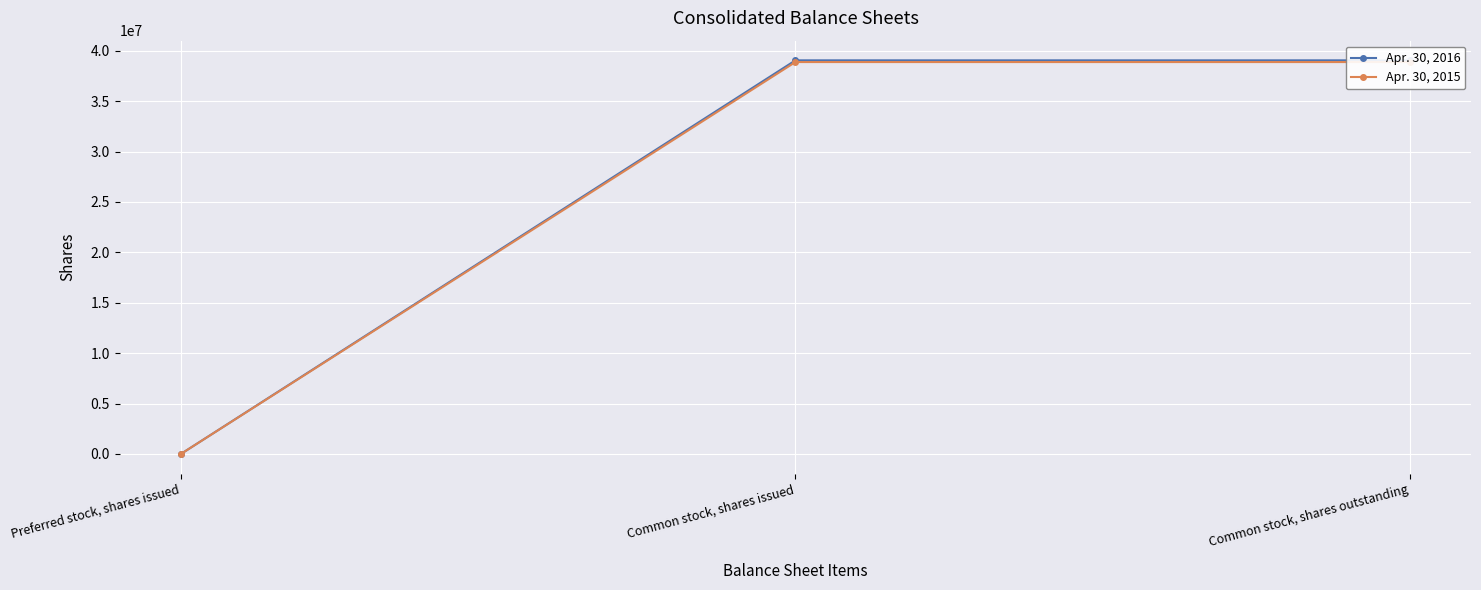

At how many categories does at least one series exceed 37351282?

2